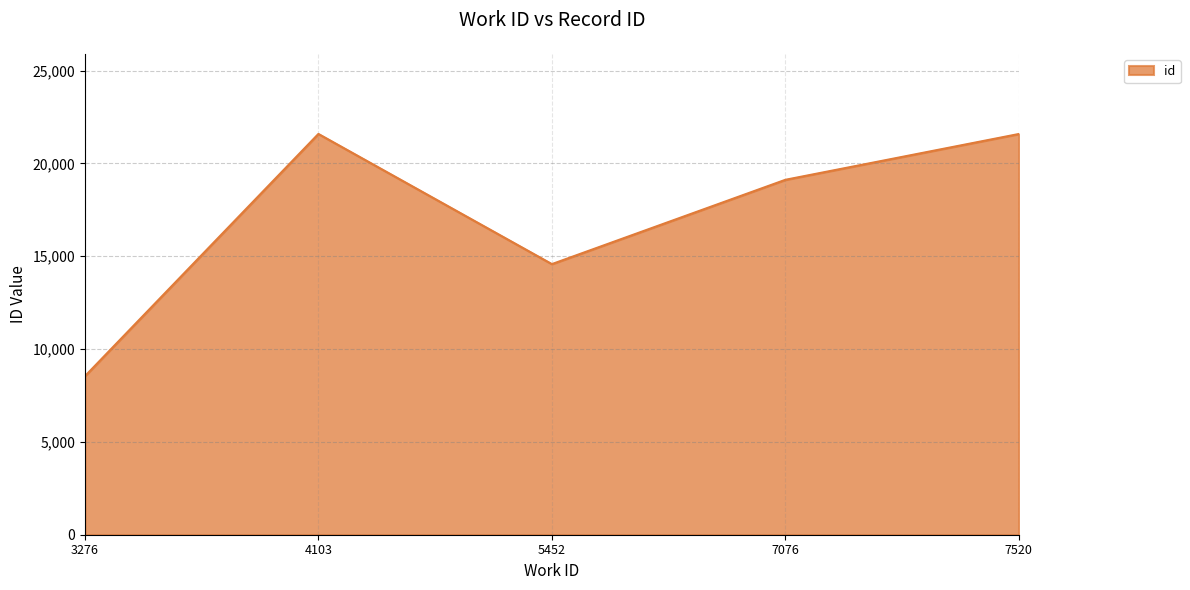

How many values are below 19114?

2